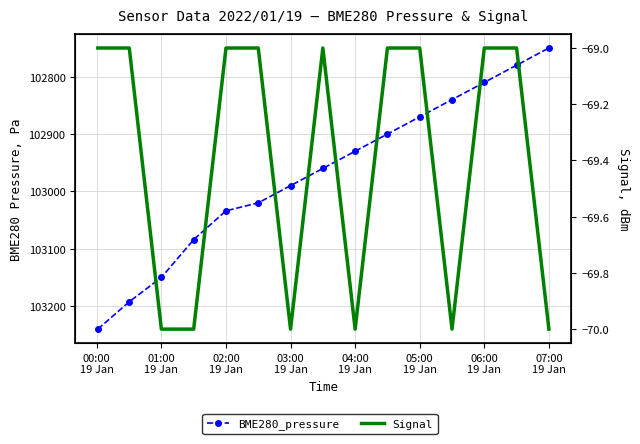

Is it true that BME280_pressure equals 183277.2 at 13?

False